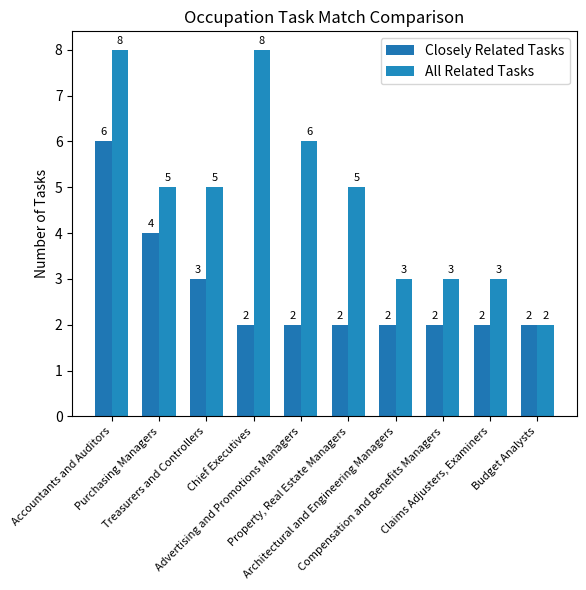

Reading right to left, transcribe all the data shown in this chart.

Closely Related Tasks: 2	2	2	2	2	2	2	3	4	6
All Related Tasks: 2	3	3	3	5	6	8	5	5	8